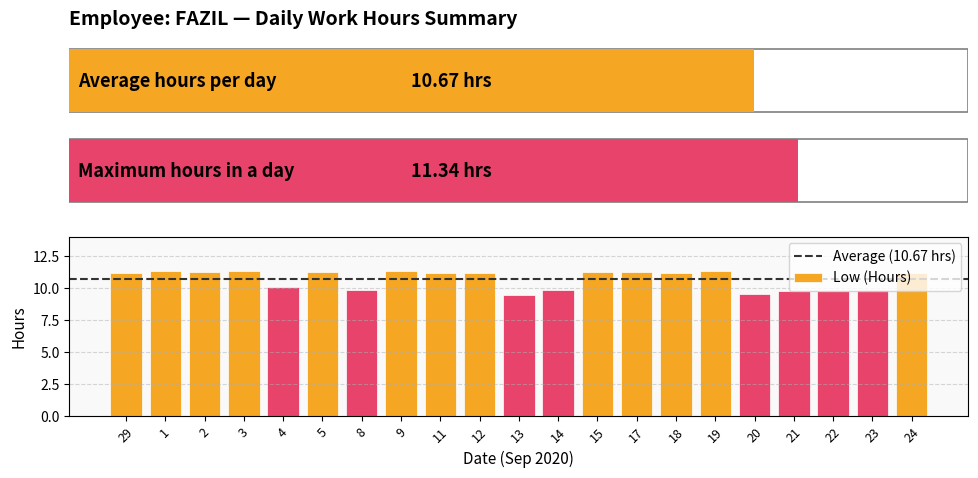

What is the smallest value displayed?

9.4